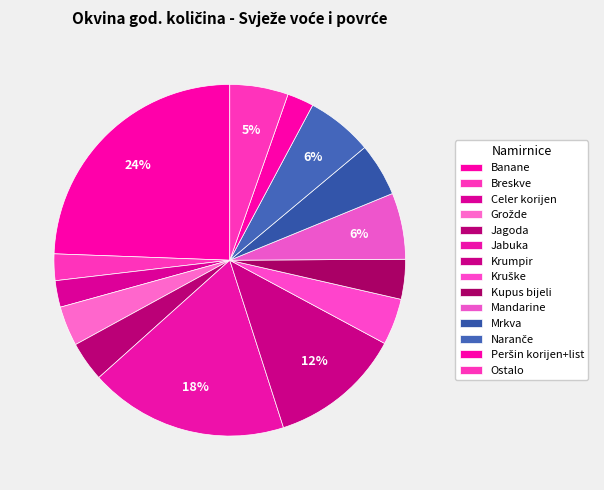

How many slices are in this pie chart?

14